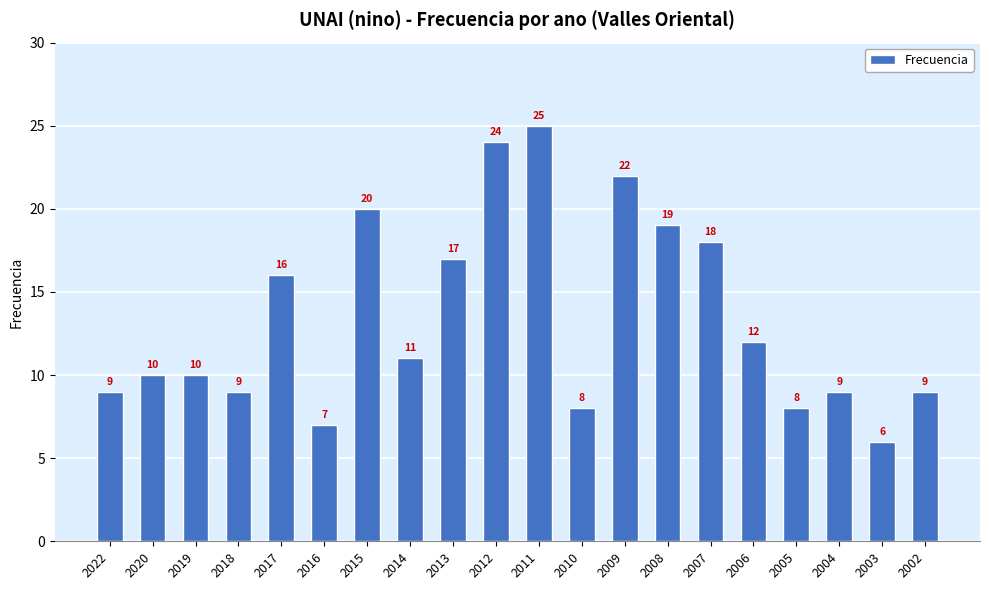

What is the smallest value displayed?

6